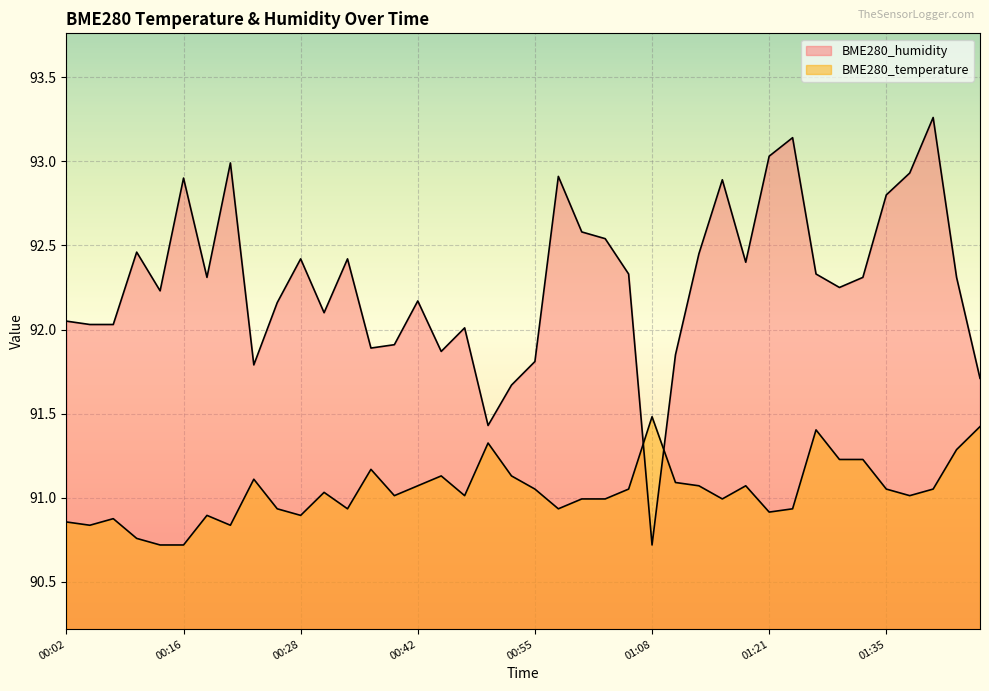

Read the BME280_humidity value at 00:36.

91.9